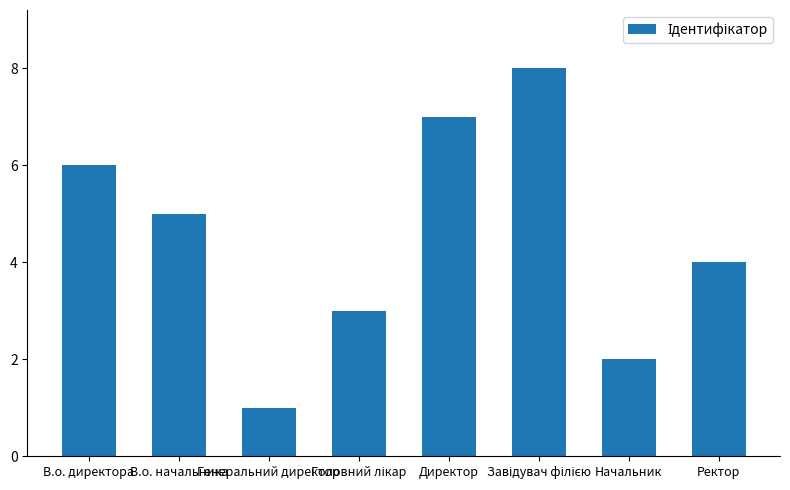

What is the greatest value displayed?

8